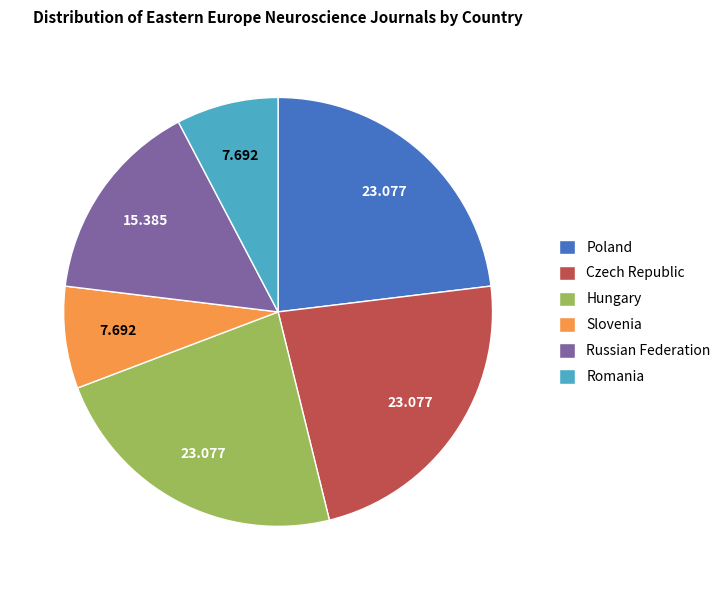

Is Hungary the majority of the pie?

No